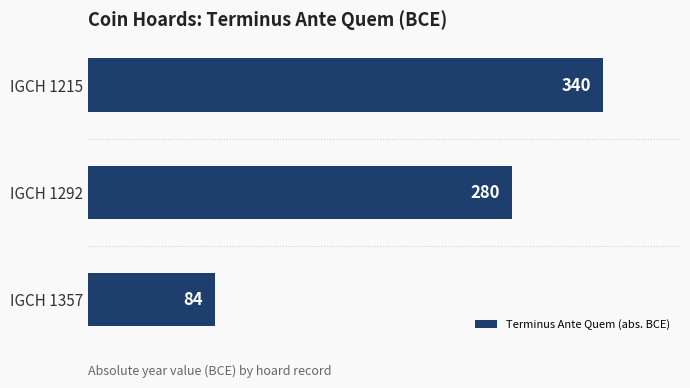

The chart shows a value of 340 at IGCH 1215. True or false?

True